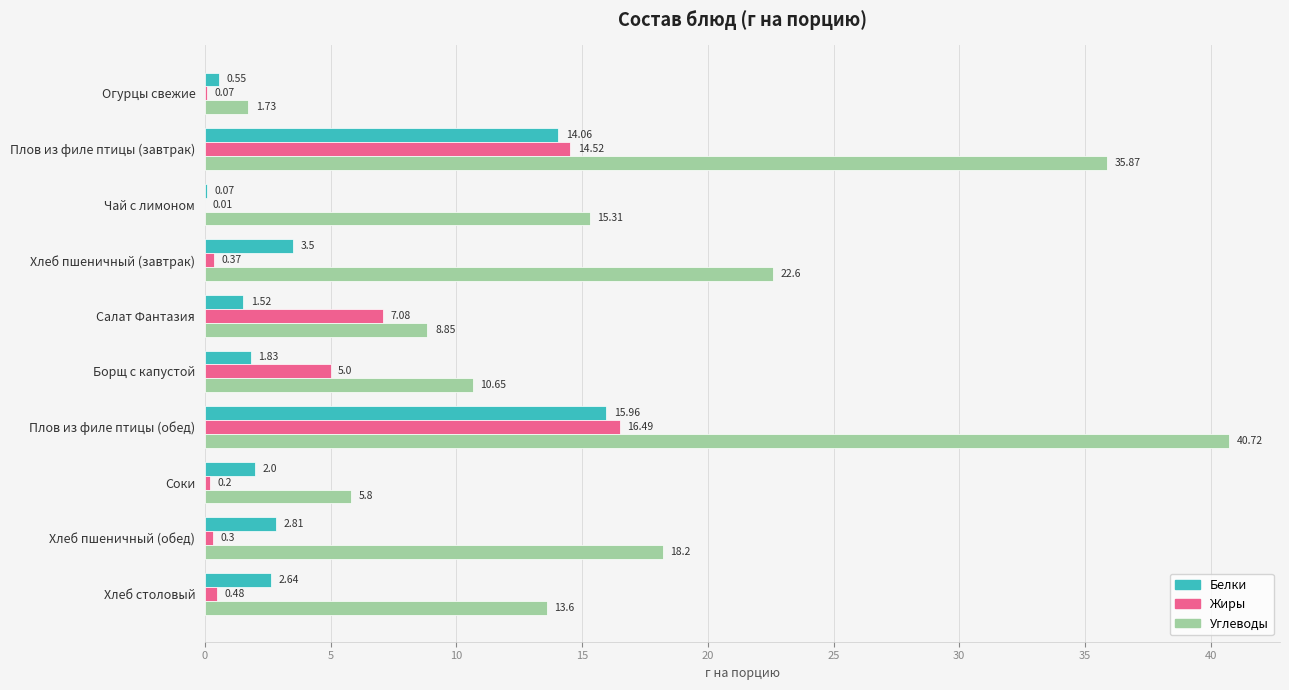

What is the total value across all series at Хлеб пшеничный (завтрак)?

26.5